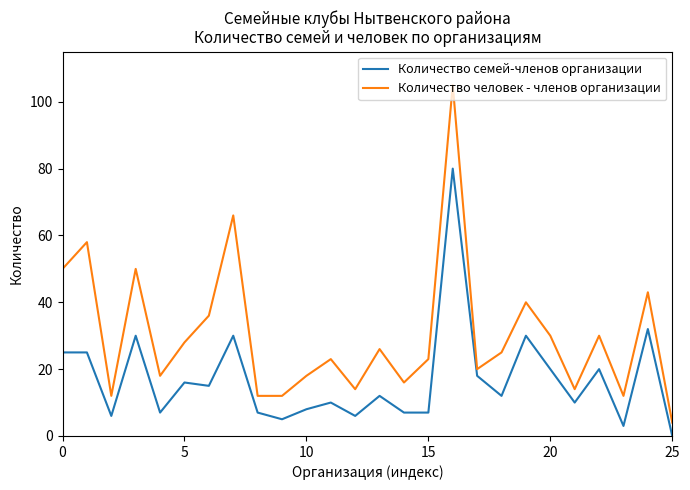

Which series has the largest total across all categories?

Количество человек - членов организации